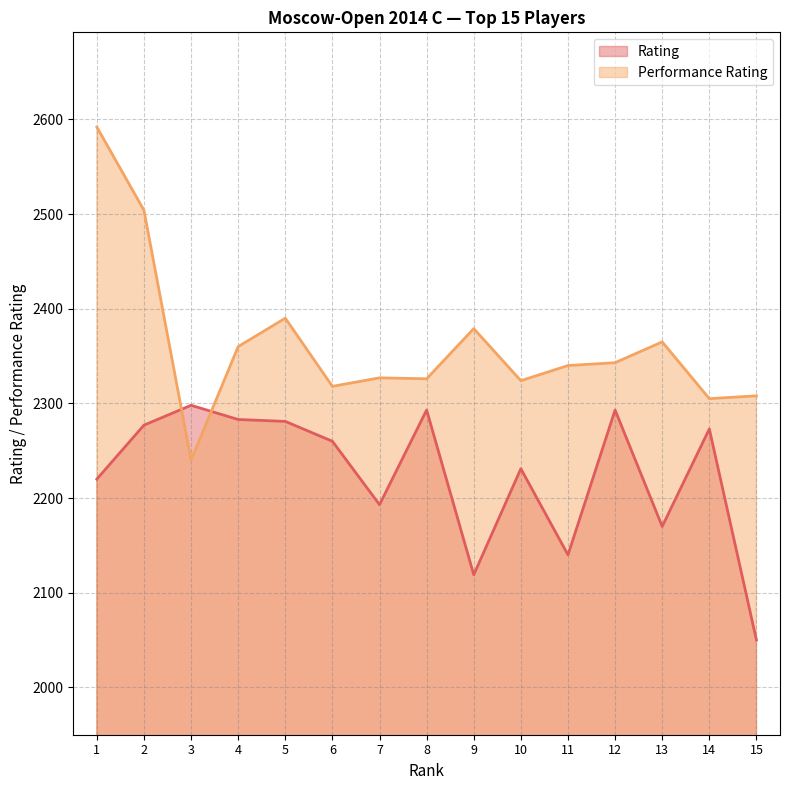

Which series changed the most between 4 and 13?

Rating